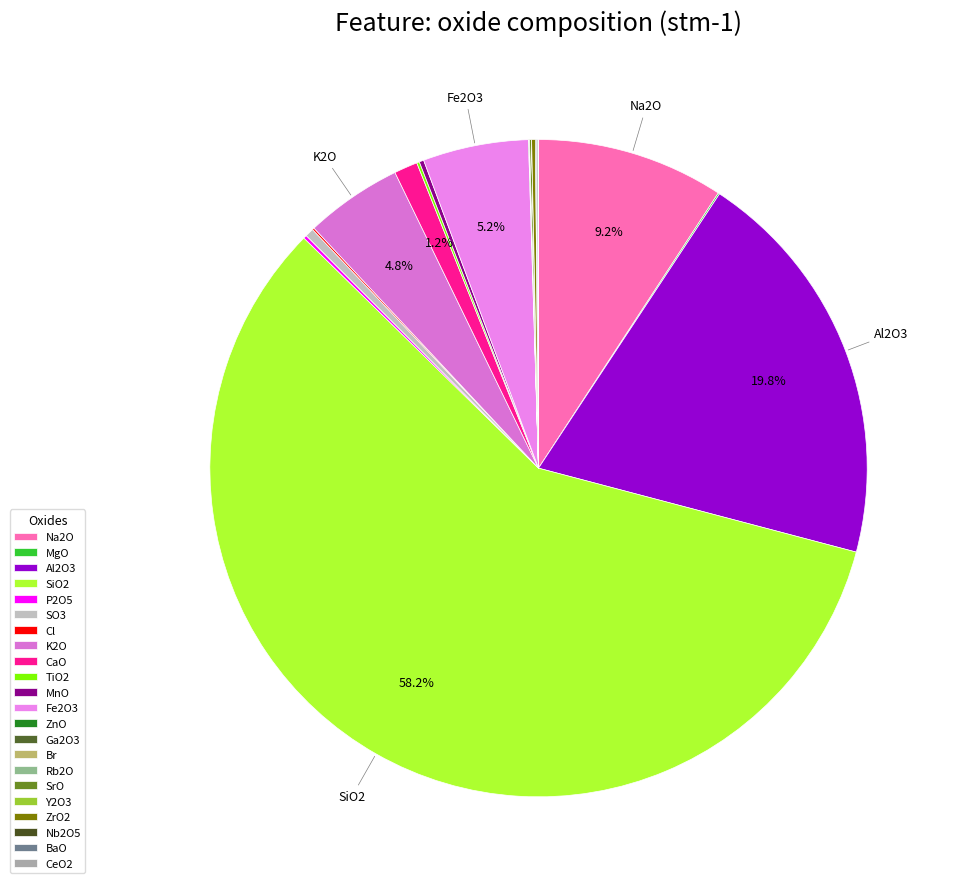

Does any single category account for the majority?

Yes